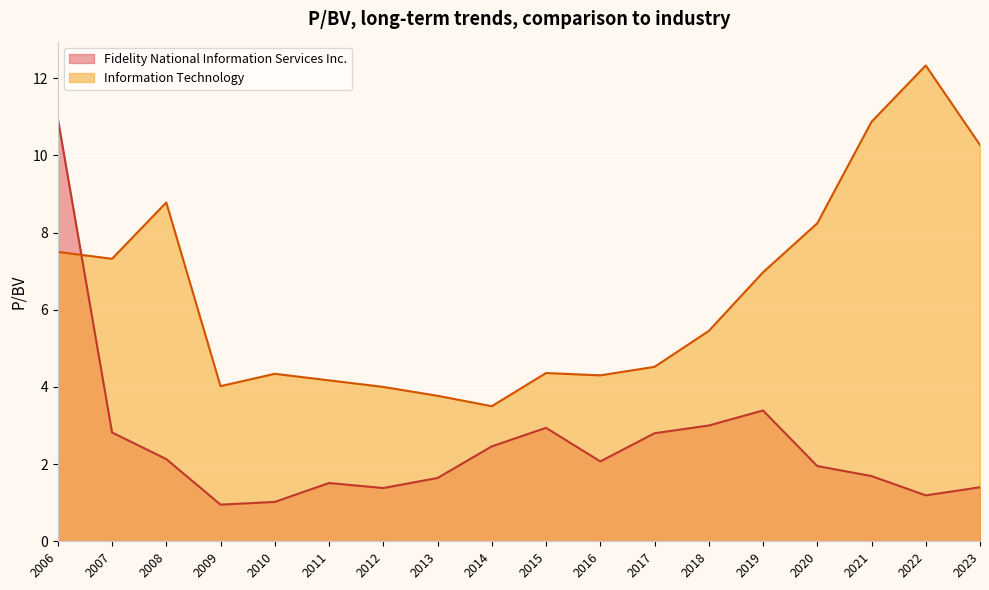

List the labels in order of Fidelity National Information Services Inc. value, largest first.

2006, 2019, 2018, 2015, 2007, 2017, 2014, 2008, 2016, 2020, 2021, 2013, 2011, 2023, 2012, 2022, 2010, 2009